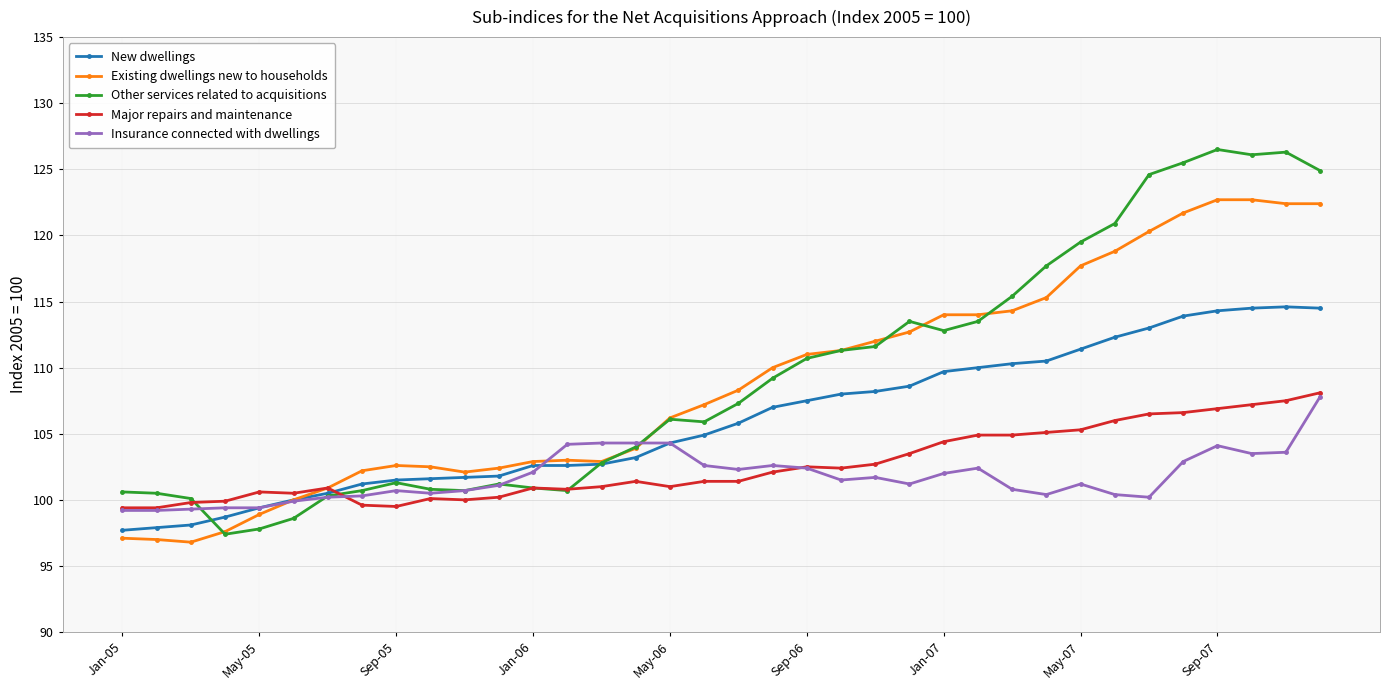

What is the value of the Existing dwellings new to households point at the 32nd from the left?

121.7